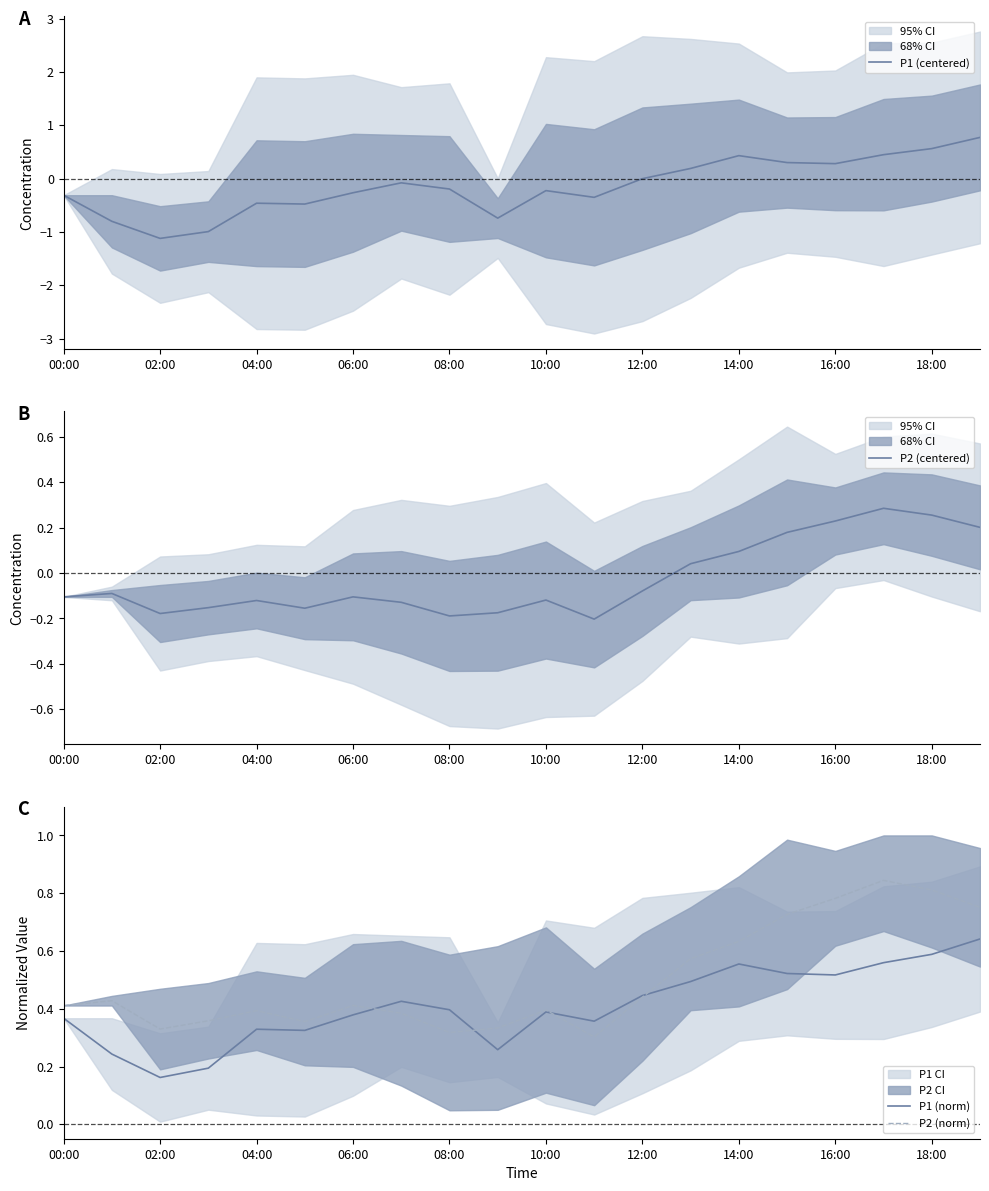

How many times do P2 (norm) and P1 (centered) cross each other?

1